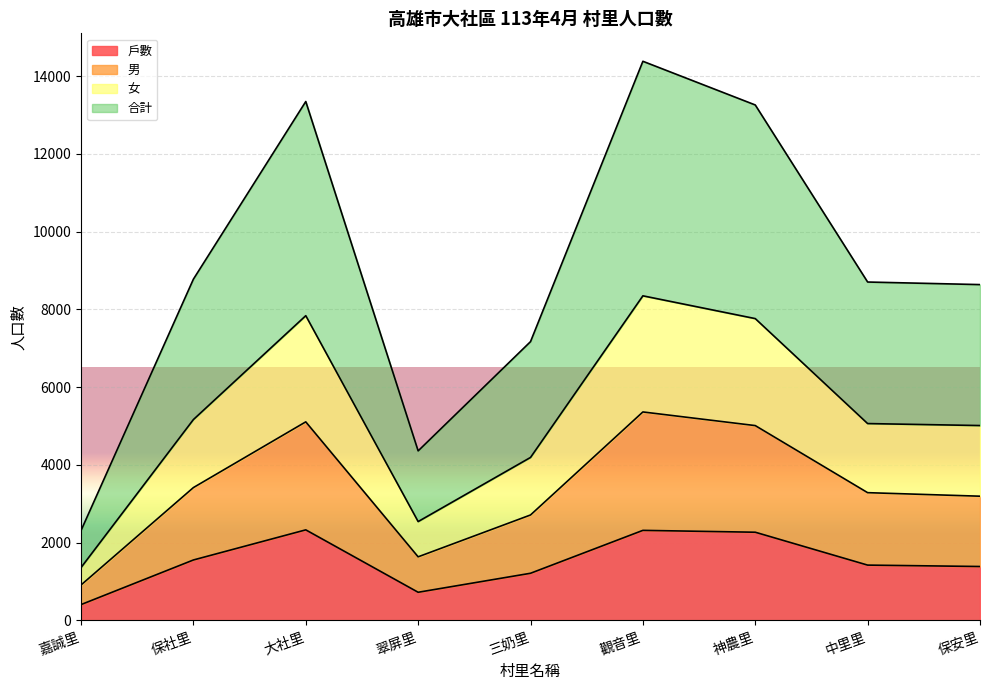

What is the minimum value for 戶數?

405